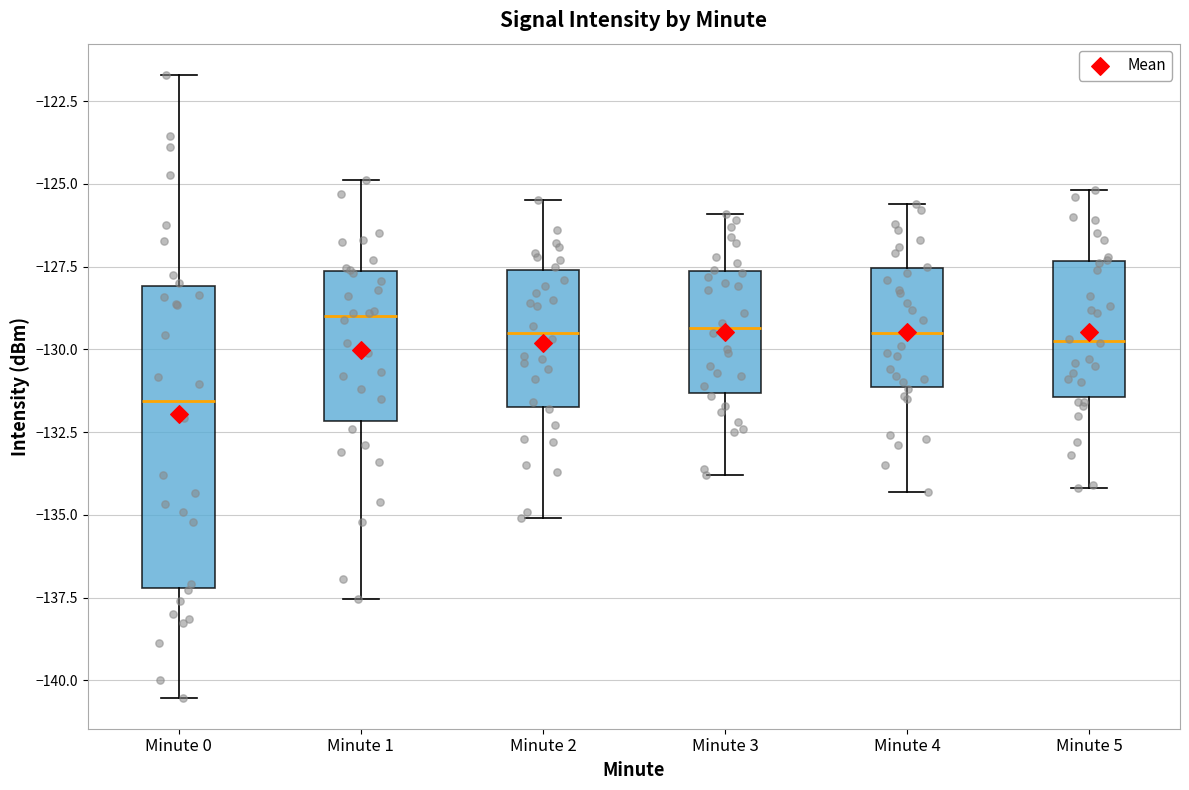

Which box's median line is the lowest?

Minute 0